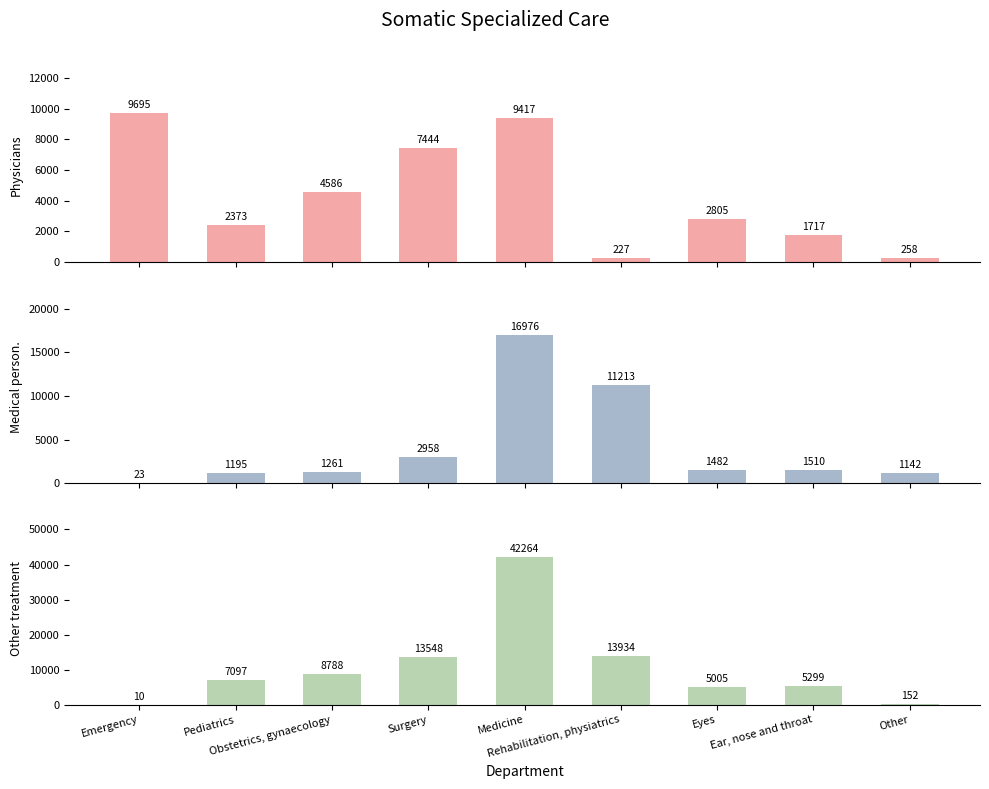

How many bars are there in each group?

3